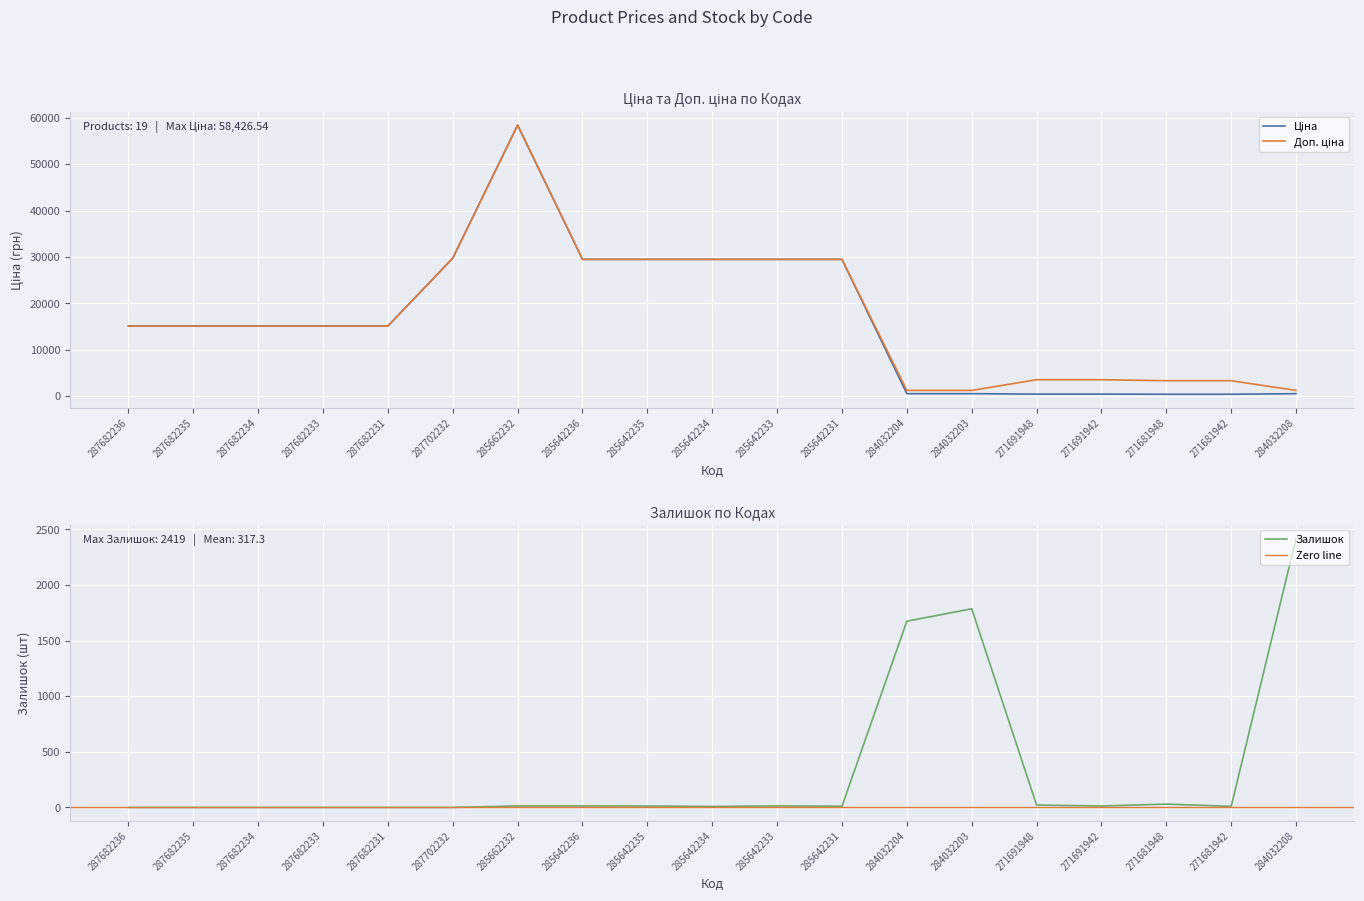

List the labels in order of Ціна value, smallest first.

271681948, 271681942, 271691948, 271691942, 284032204, 284032203, 284032208, 287682236, 287682235, 287682234, 287682233, 287682231, 285642236, 285642235, 285642234, 285642233, 285642231, 287702232, 285662232